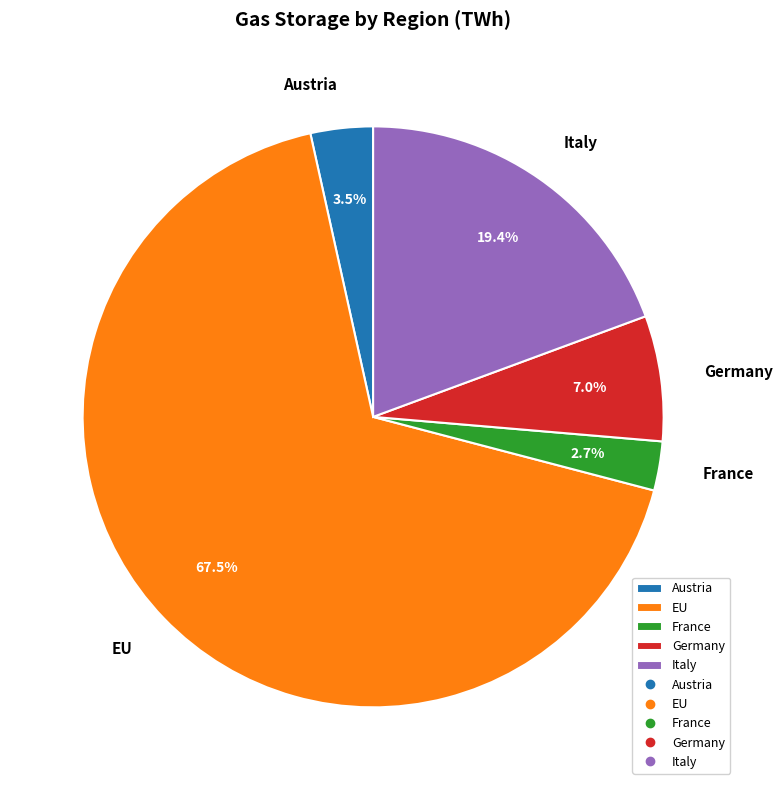

Approximately how many times larger is the value at France compared to Germany?

0.4